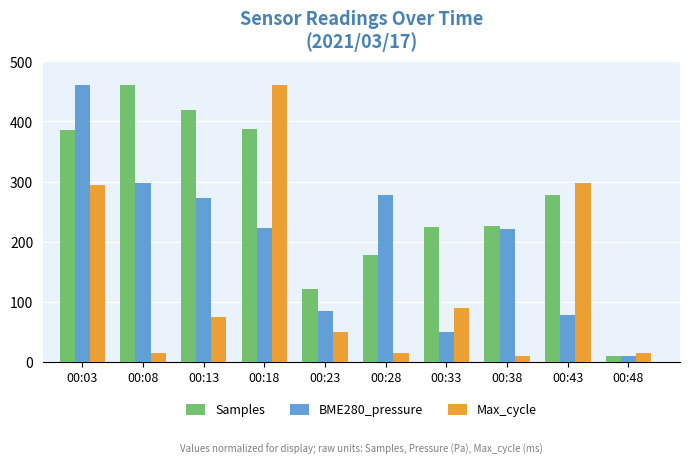

Does the chart contain any negative values?

No